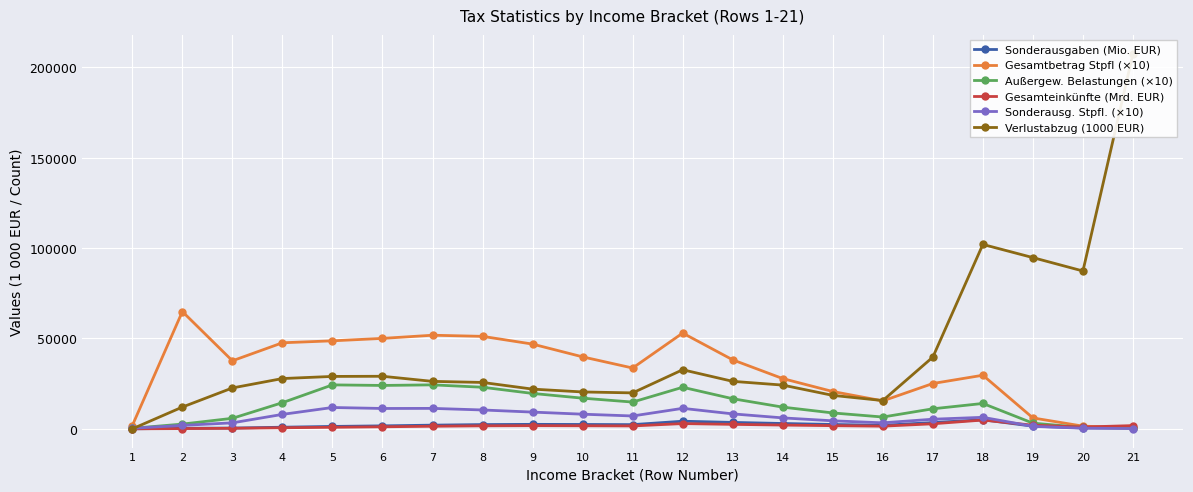

Which has a higher value, 2 or 10?

10